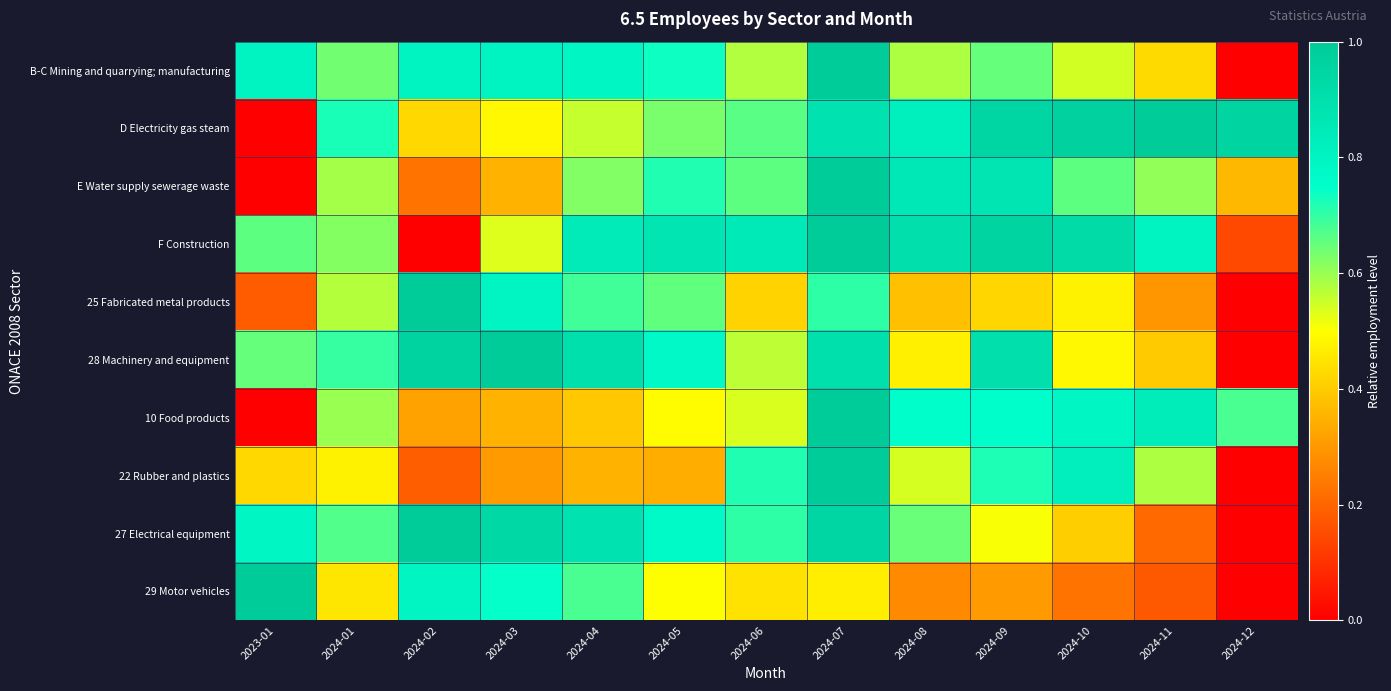

Which series has the largest range (max minus min)?

B-C Mining and quarrying; manufacturing